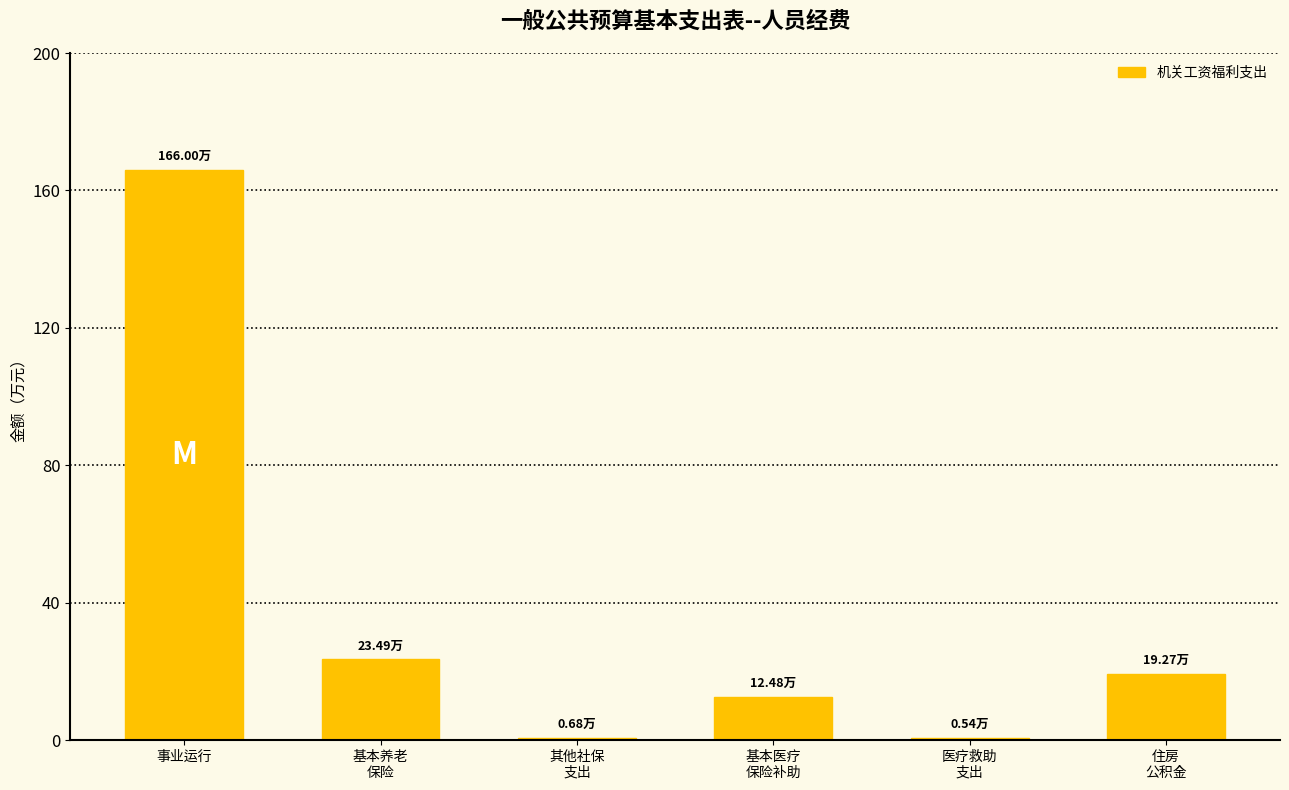

Which label corresponds to the largest value in the chart?

事业运行